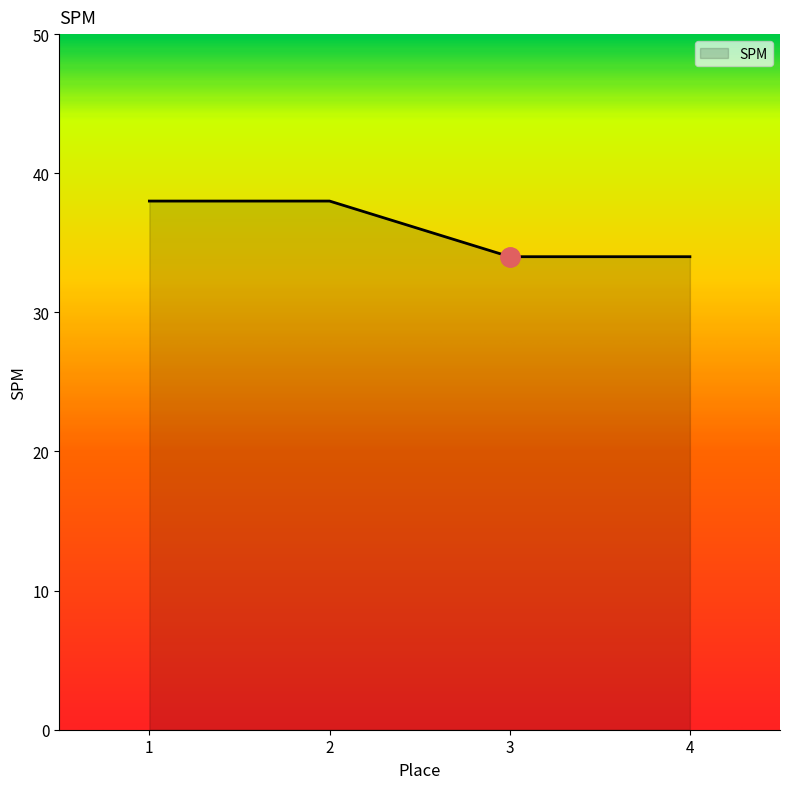

Reading left to right, transcribe all the data shown in this chart.

38	38	34	34